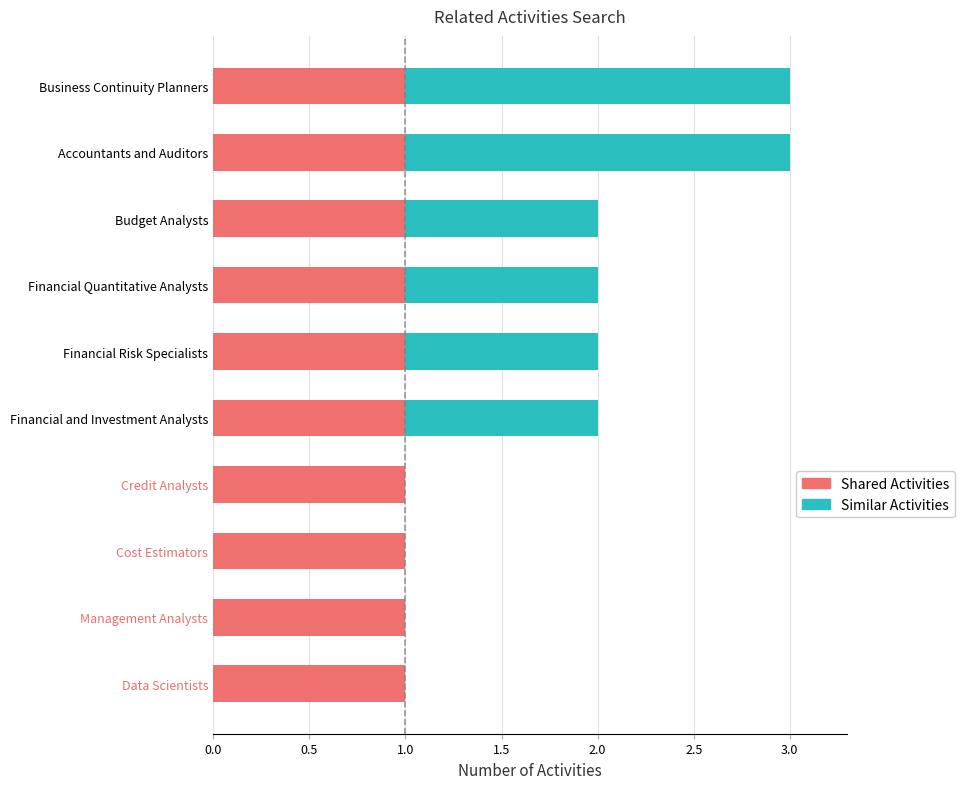

True or false: Shared Activities has a value of 1 at Financial and Investment Analysts.

True